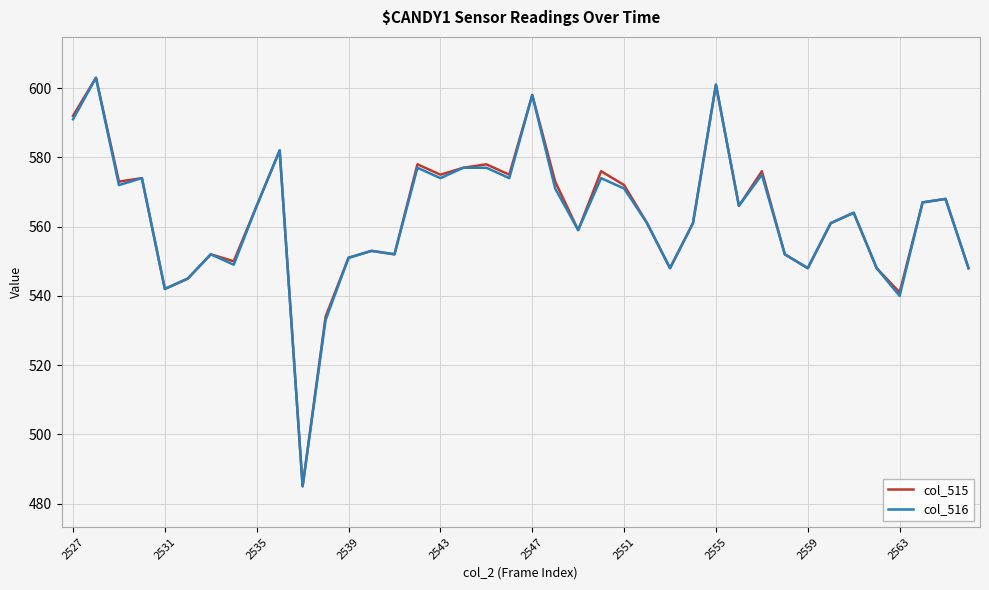

What is the greatest value displayed?

603